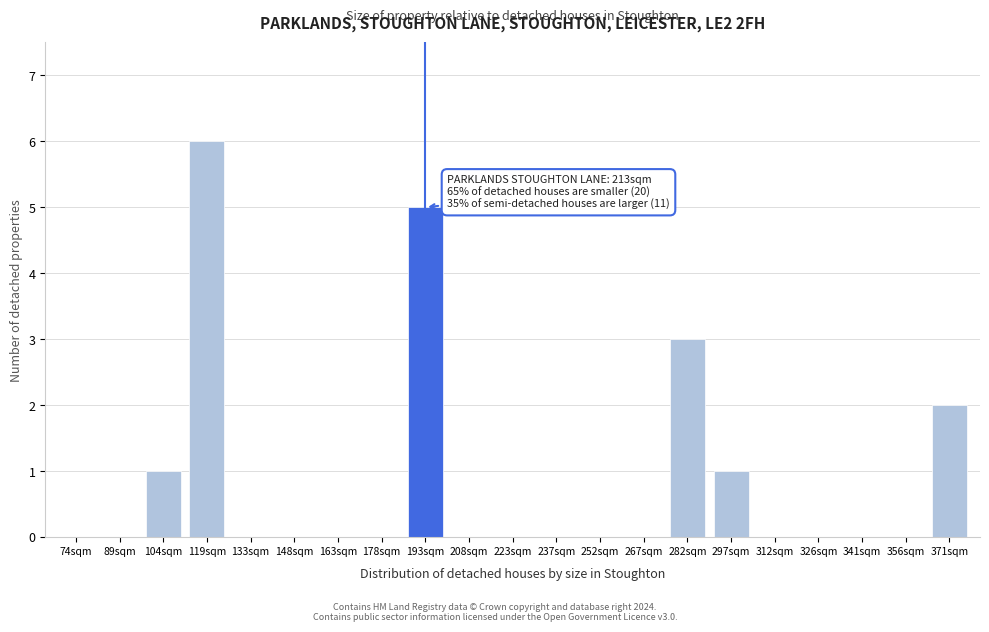

Reading left to right, transcribe all the data shown in this chart.

74sqm=0	89sqm=0	104sqm=1	119sqm=6	133sqm=0	148sqm=0	163sqm=0	178sqm=0	193sqm=5	208sqm=0	223sqm=0	237sqm=0	252sqm=0	267sqm=0	282sqm=3	297sqm=1	312sqm=0	326sqm=0	341sqm=0	356sqm=0	371sqm=2